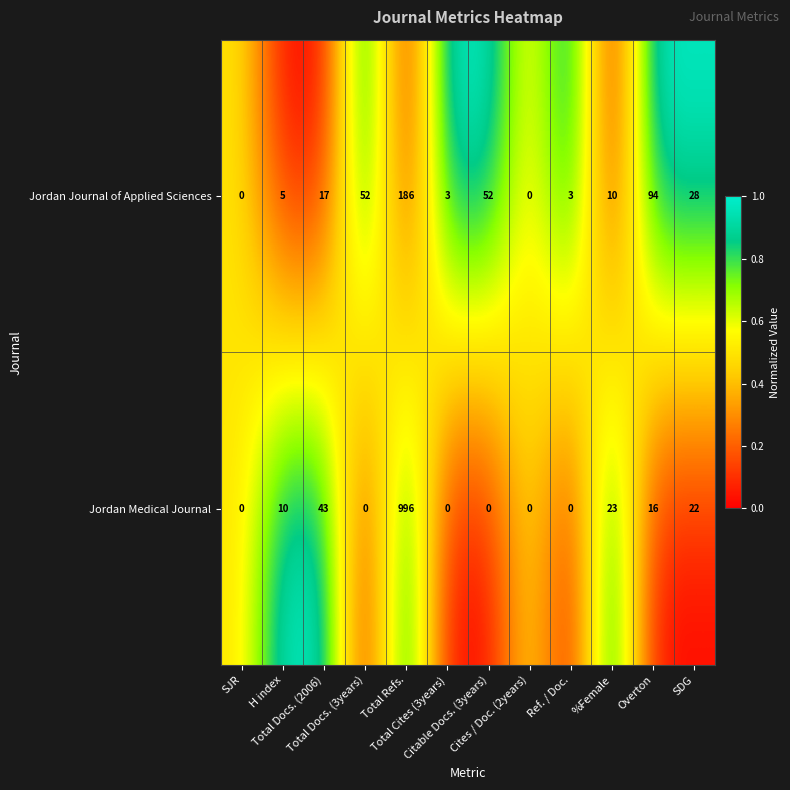

Rank the series by their maximum value, from lowest to highest.

Jordan Journal of Applied Sciences, Jordan Medical Journal